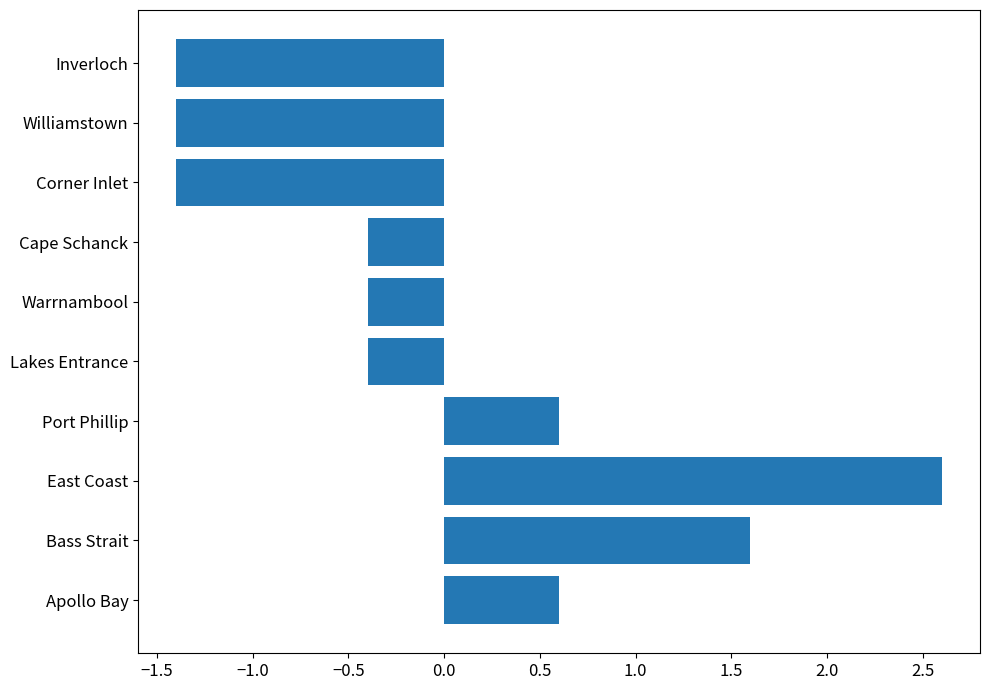

Which category has the highest value across all series?

East Coast